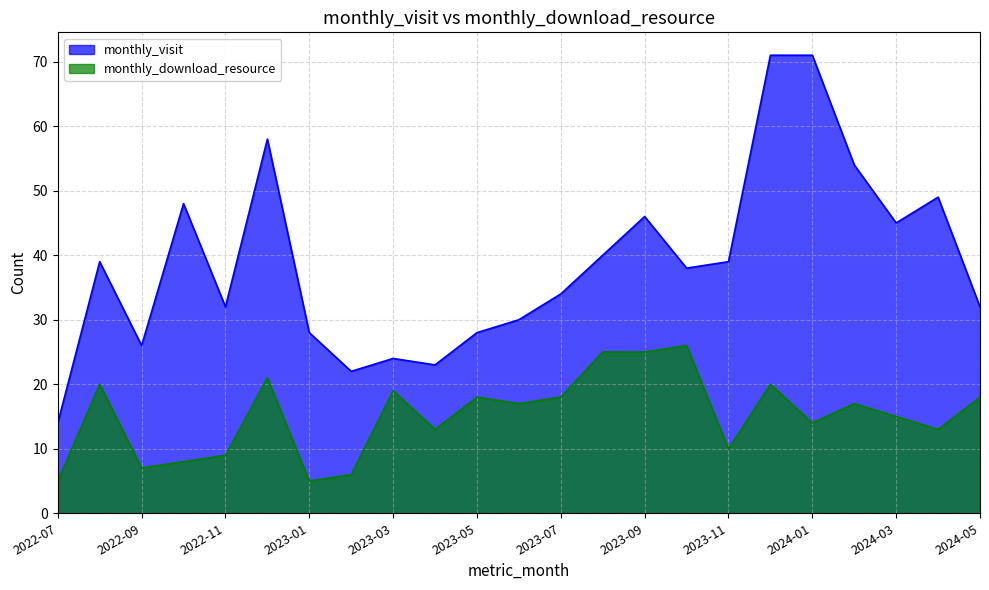

Reading left to right, transcribe all the data shown in this chart.

monthly_visit: 14	39	26	48	32	58	28	22	24	23	28	30	34	40	46	38	39	71	71	54	45	49	32
monthly_download_resource: 5	20	7	8	9	21	5	6	19	13	18	17	18	25	25	26	10	20	14	17	15	13	18